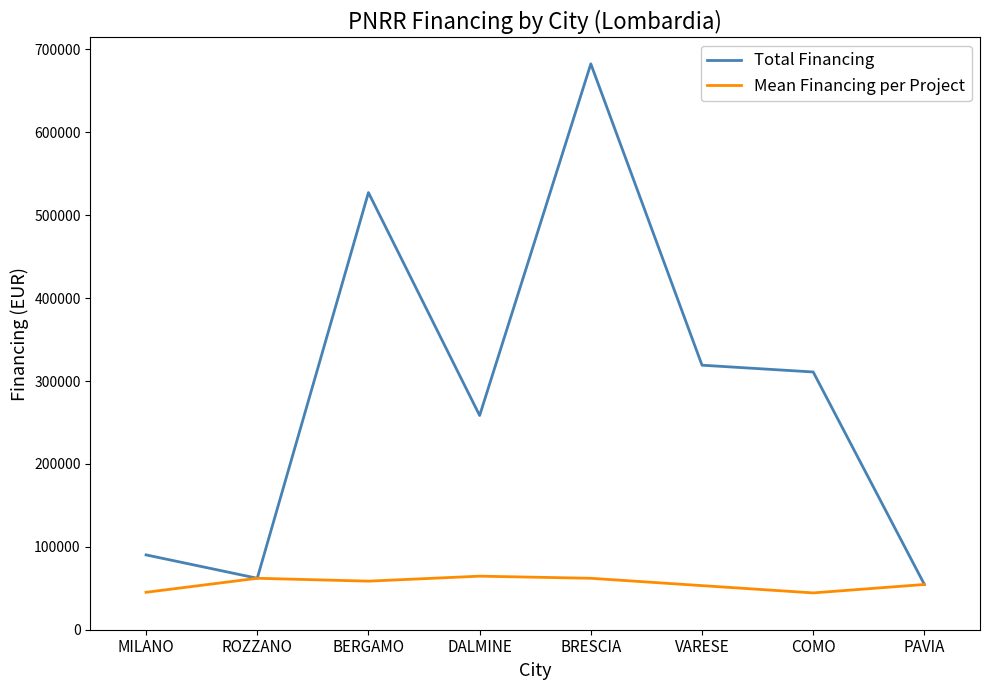

How many values in the Total Financing series exceed 310886?

4